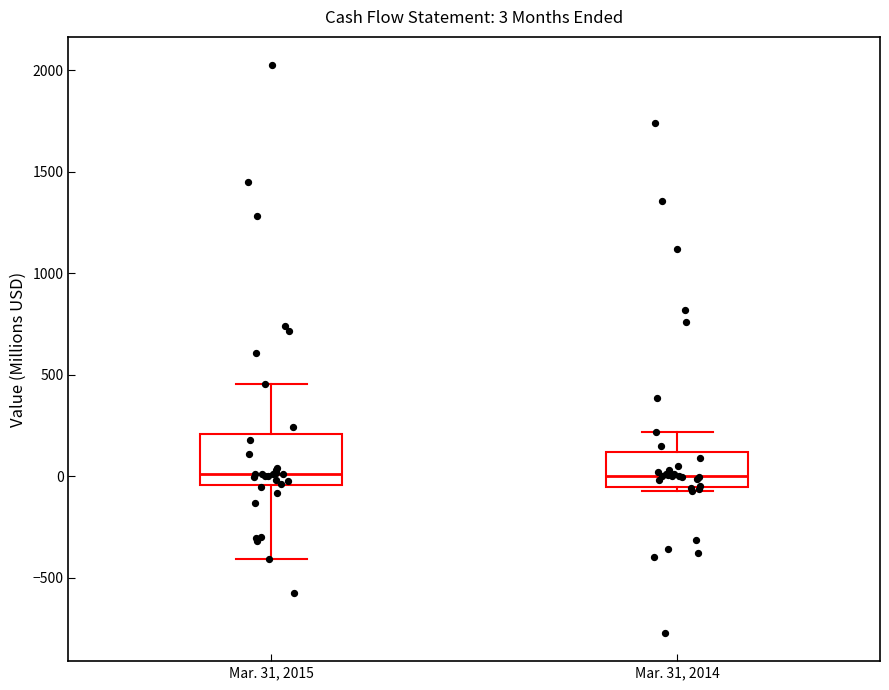

Which box is the tallest, from its lower edge to its upper edge?

Mar. 31, 2015